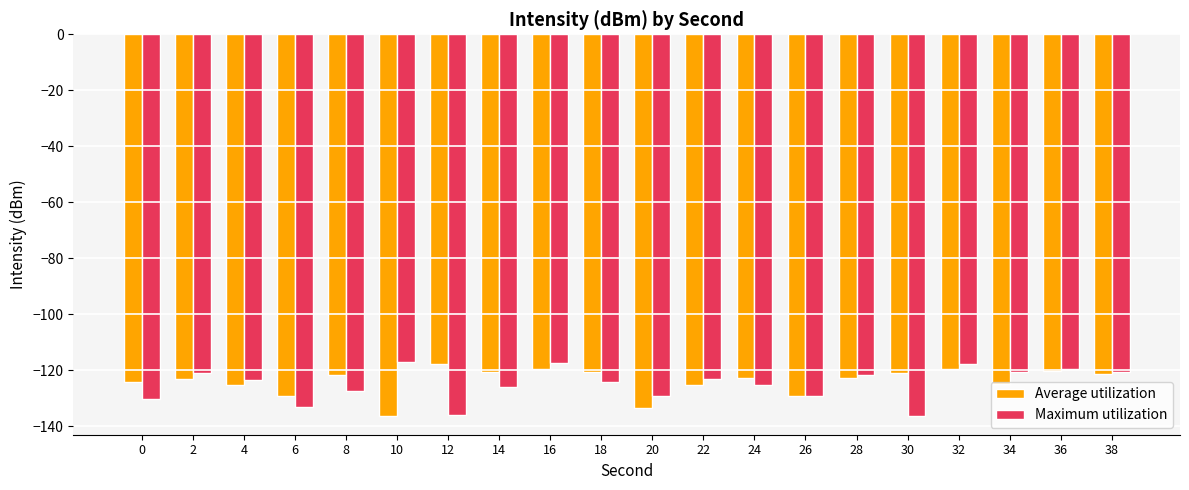

What are all the series names shown in the legend?

Average utilization, Maximum utilization